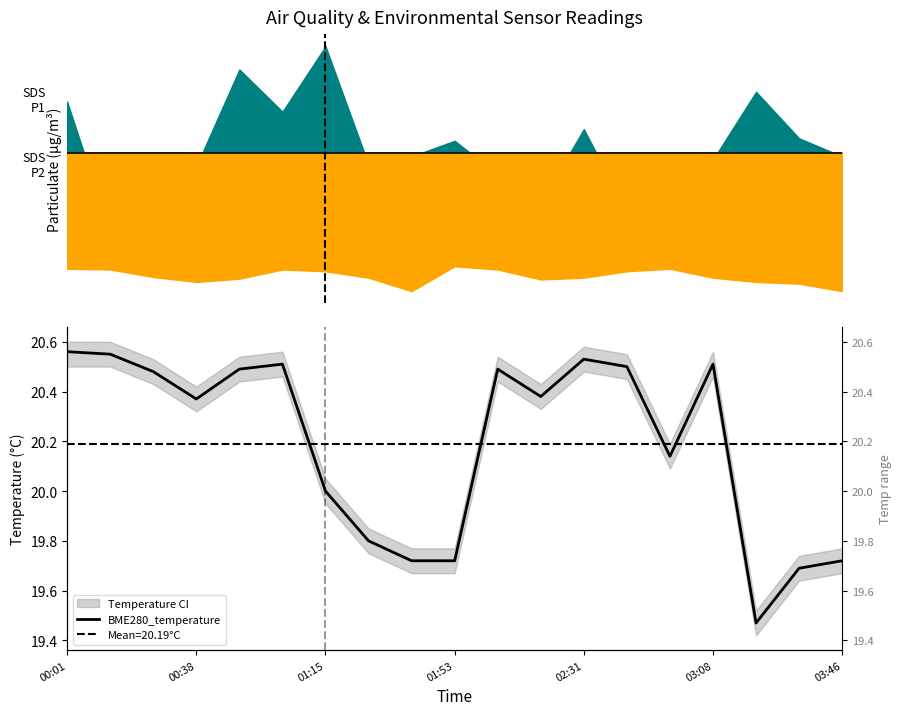

What is the smallest value displayed?

19.5